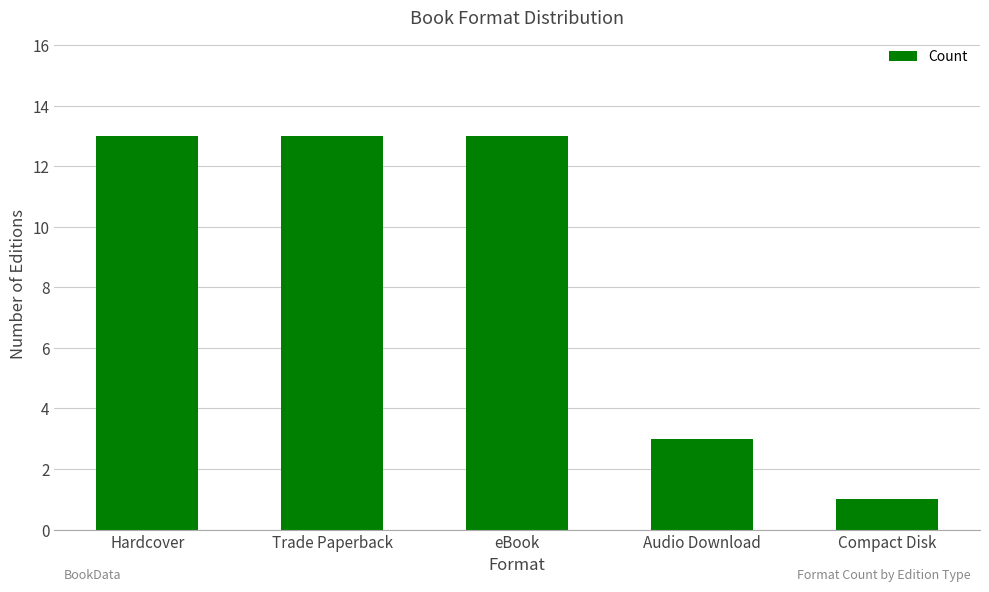

What is the label of the 5th bar from the left?

Compact Disk